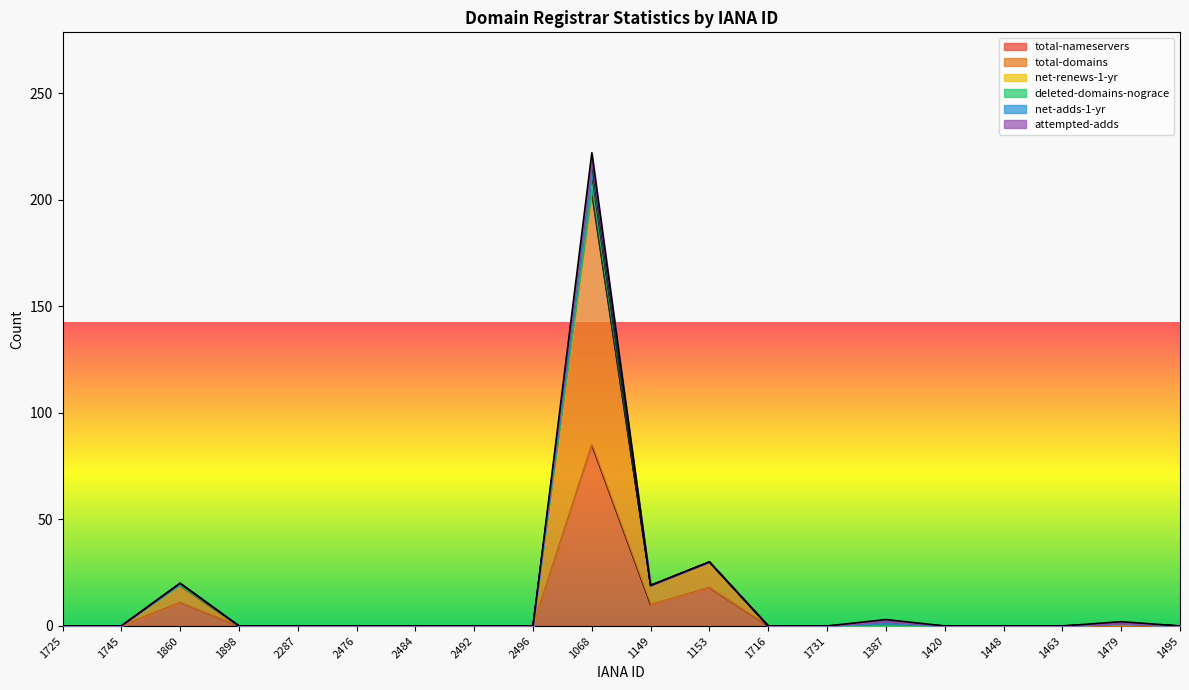

True or false: total-nameservers has a value of 0 at 1479.

True